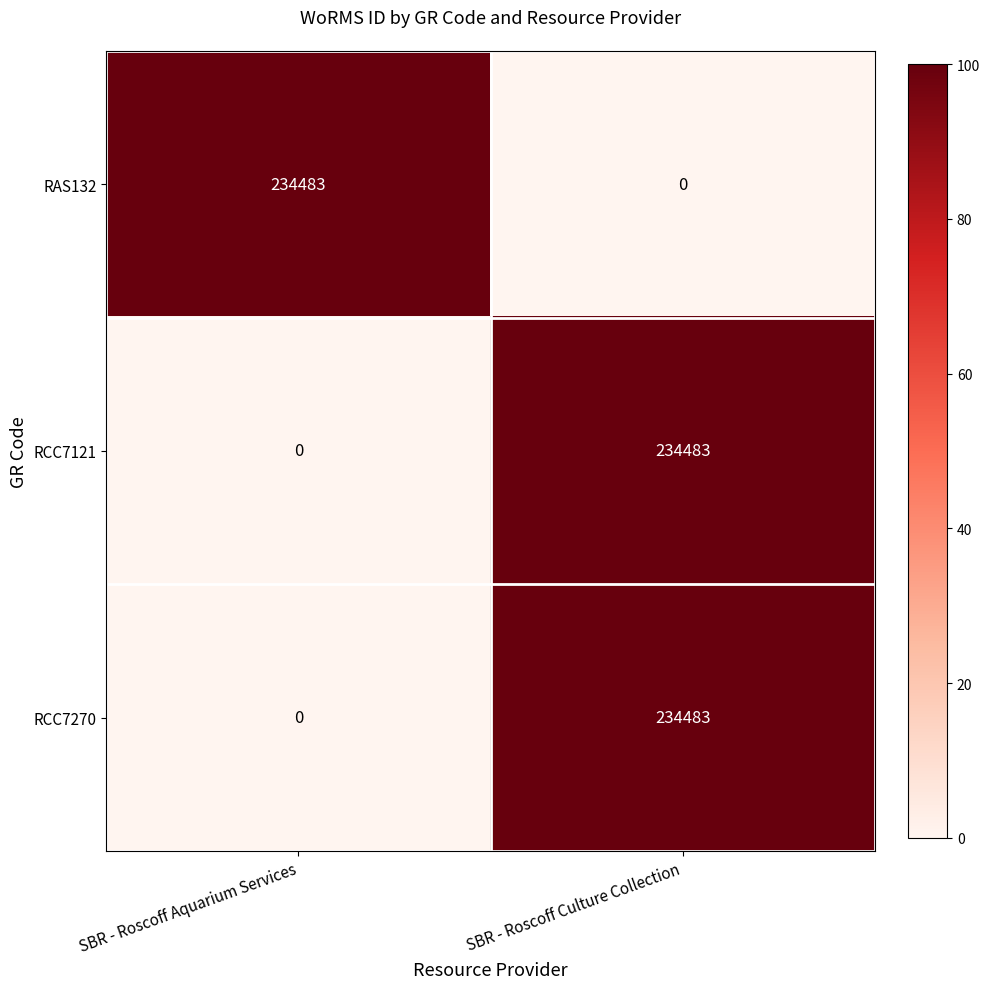

What is the difference between the maximum and minimum values in the RCC7270 series?

234483